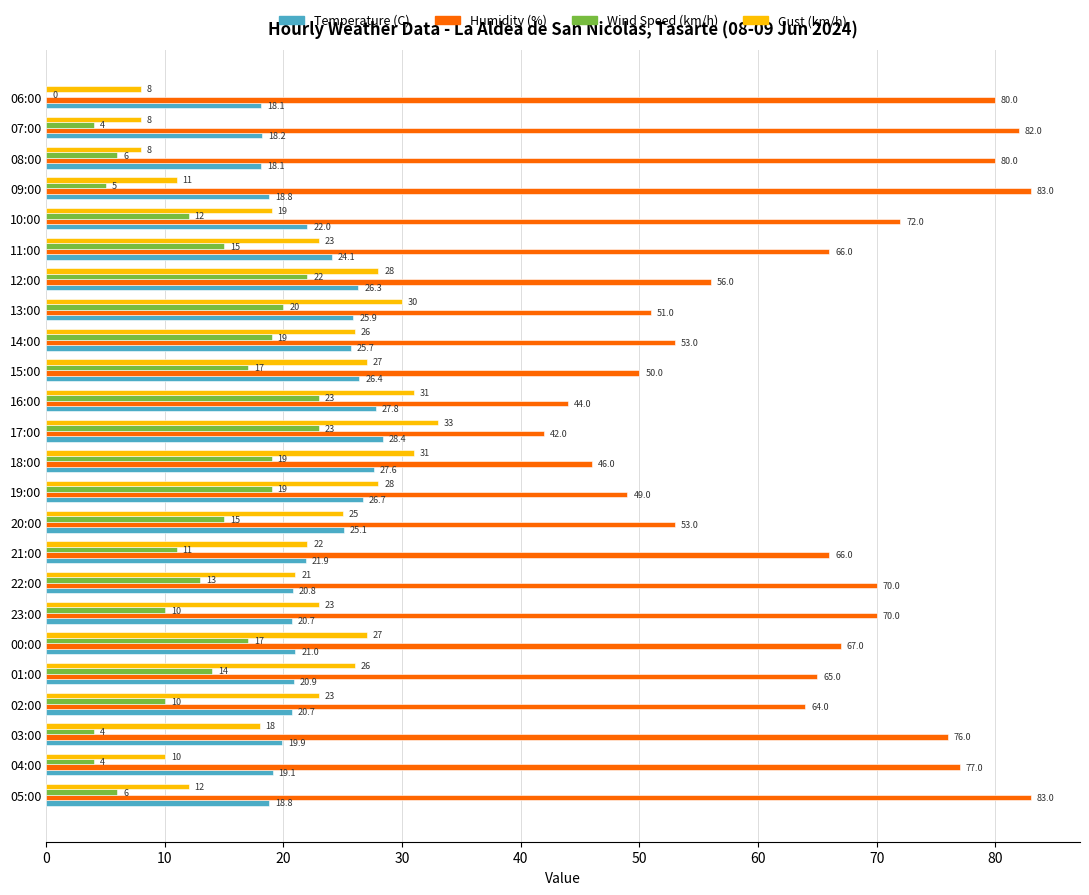

What is the sum of the Gust (km/h) values at 23:00 and 14:00?

49.0